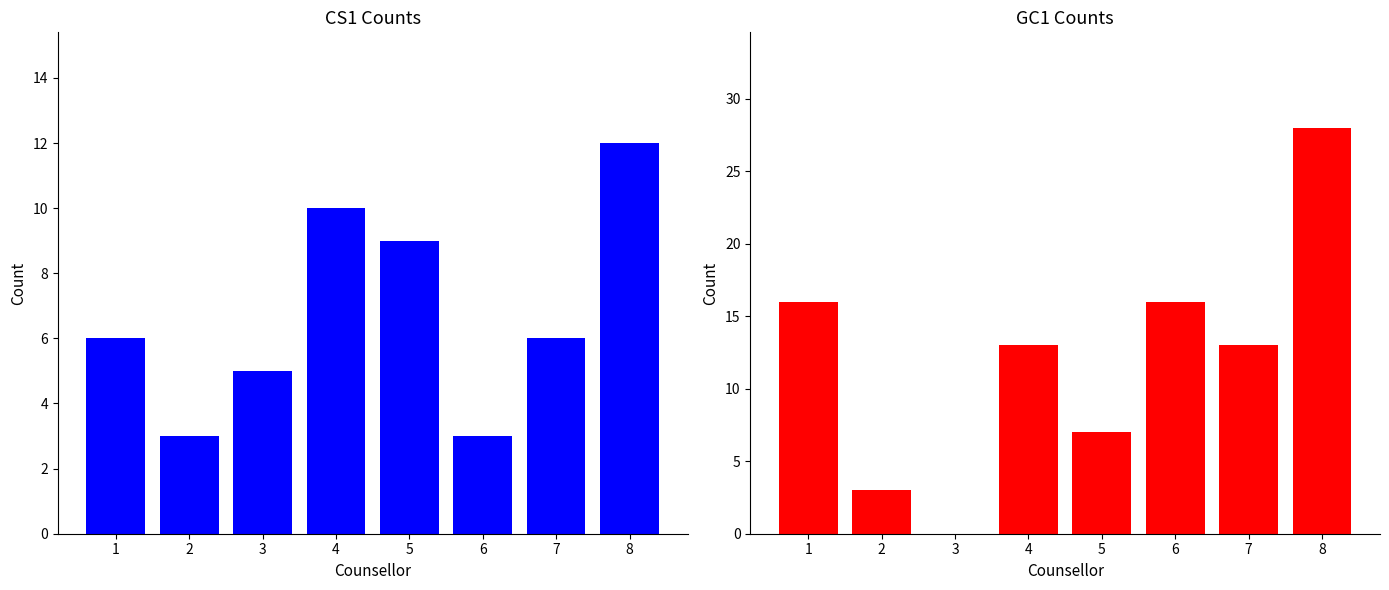

At 8, list the series in order from largest to smallest.

GC1, CS1